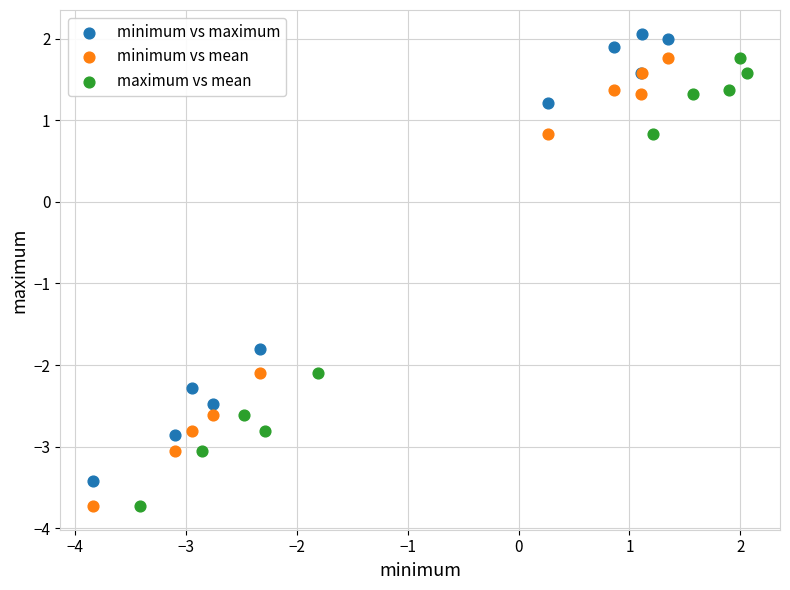

Which series contains the highest Y value?

minimum vs maximum